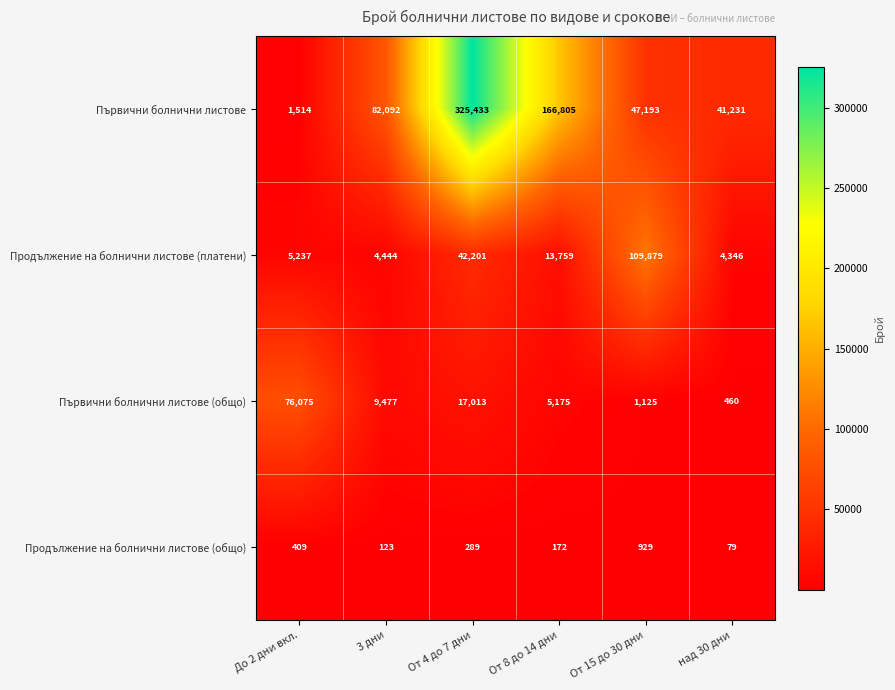

Reading right to left, list all the values displayed in this chart.

Първични болнични листове: 41231	47193	166805	325433	82092	1514
Продължение на болнични листове (платени): 4346	109879	13759	42201	4444	5237
Първични болнични листове (общо): 460	1125	5175	17013	9477	76075
Продължение на болнични листове (общо): 79	929	172	289	123	409